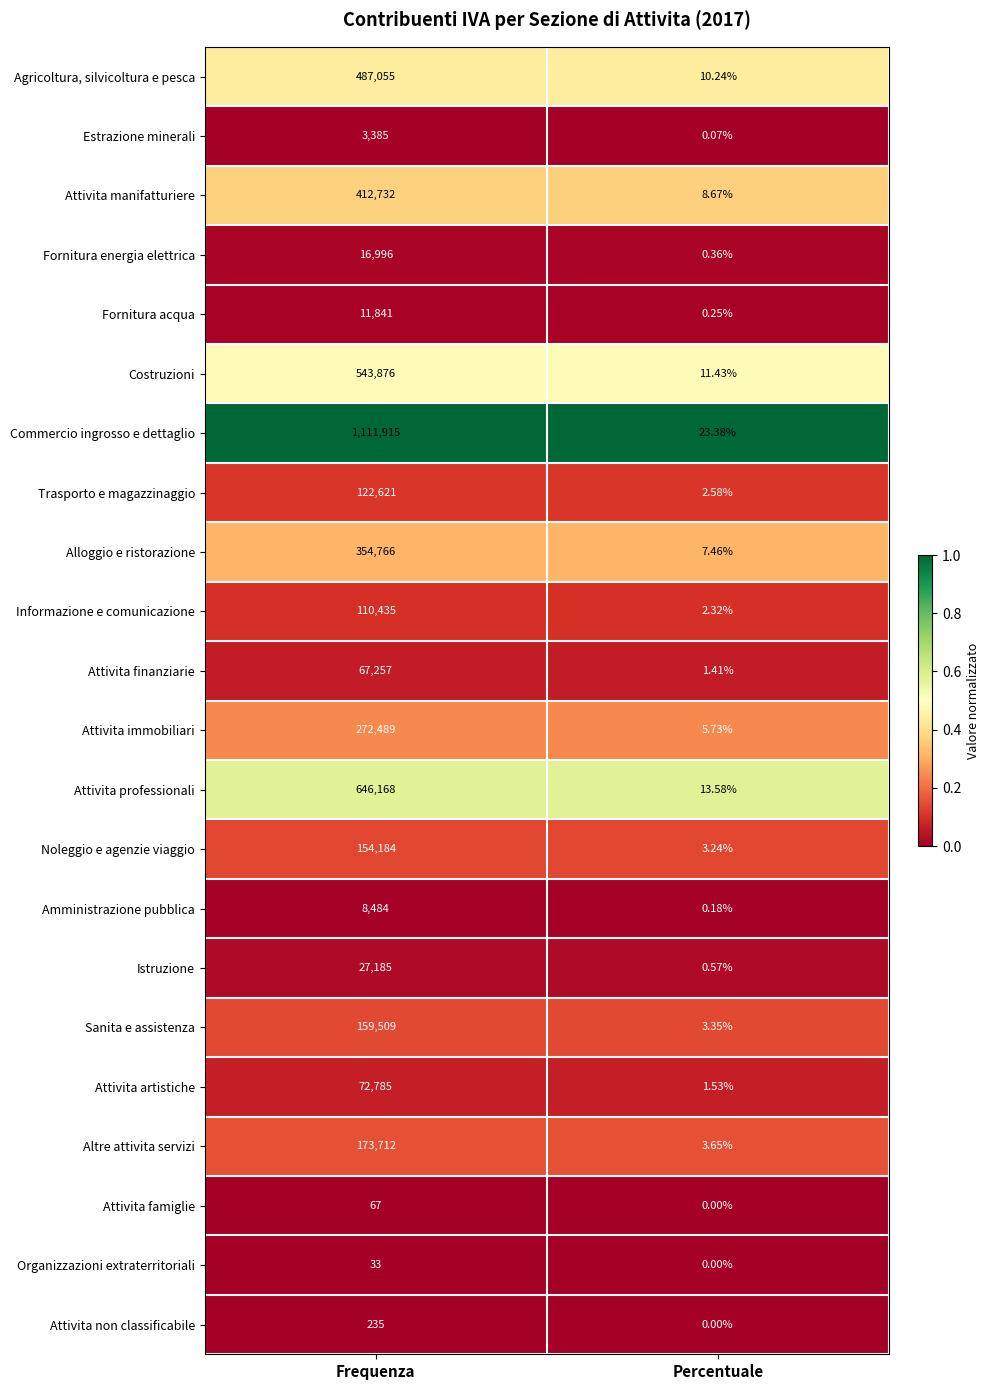

What is the total value across all series at Percentuale?

100.0